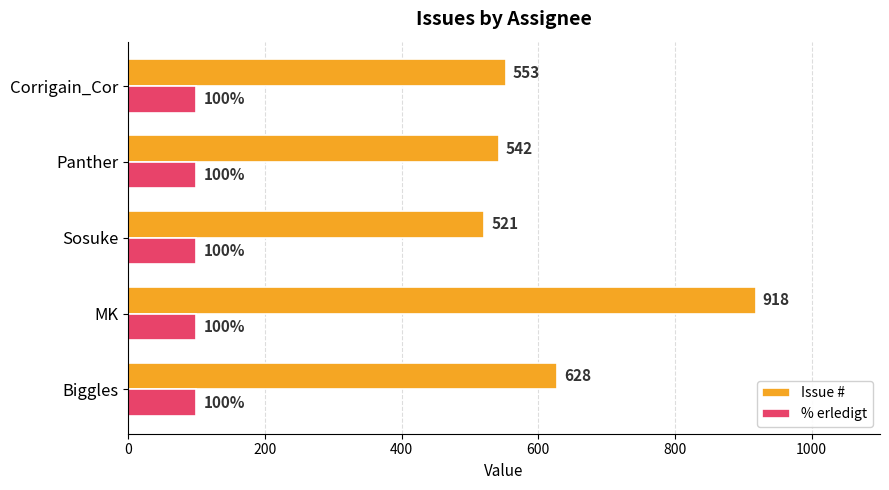

What is the smallest value displayed?

100